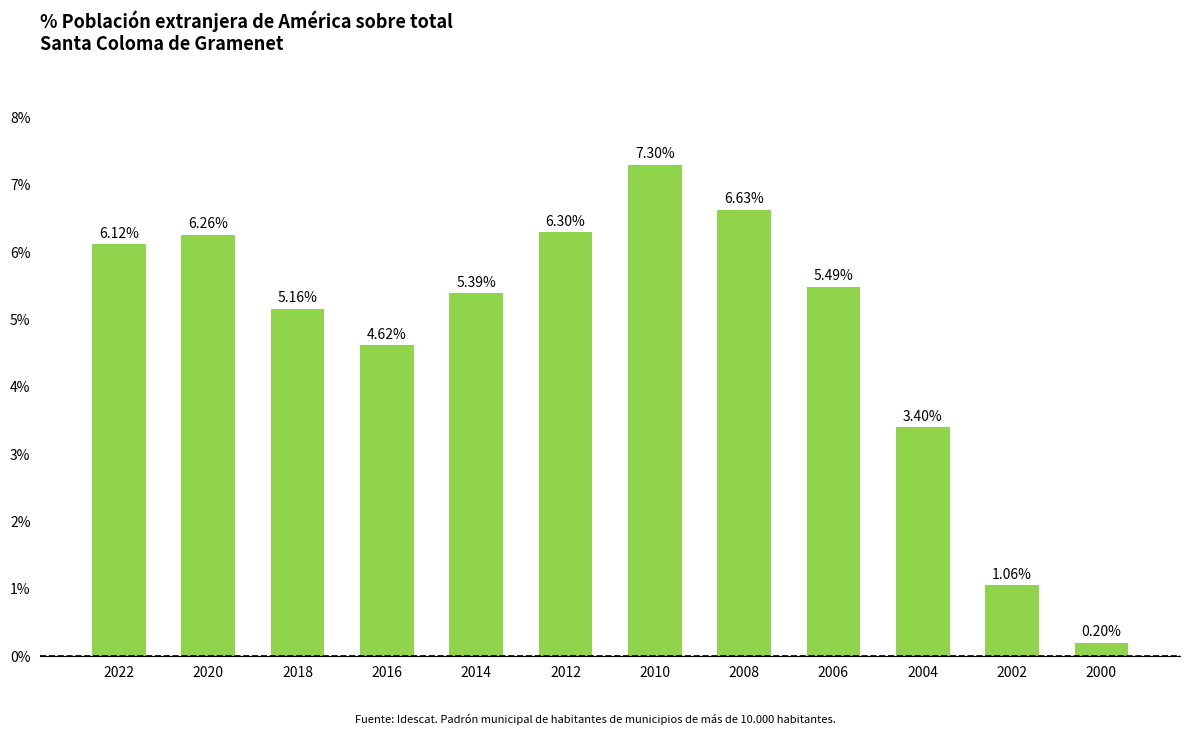

Rank the categories by value from highest to lowest.

2010, 2008, 2012, 2020, 2022, 2006, 2014, 2018, 2016, 2004, 2002, 2000